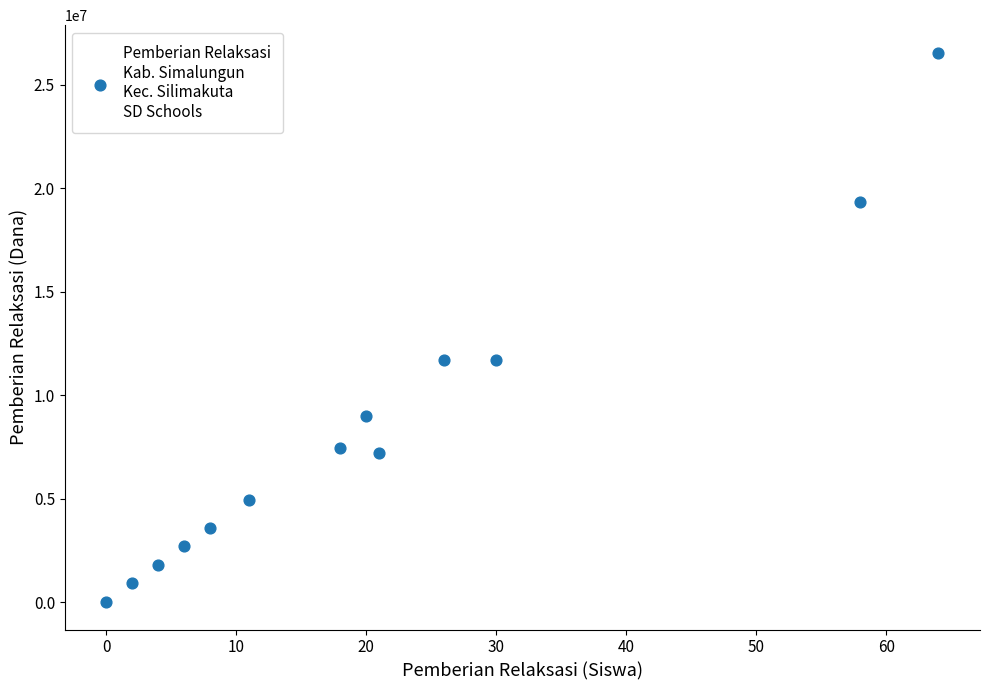

What is the range of X values (max minus min)?

64